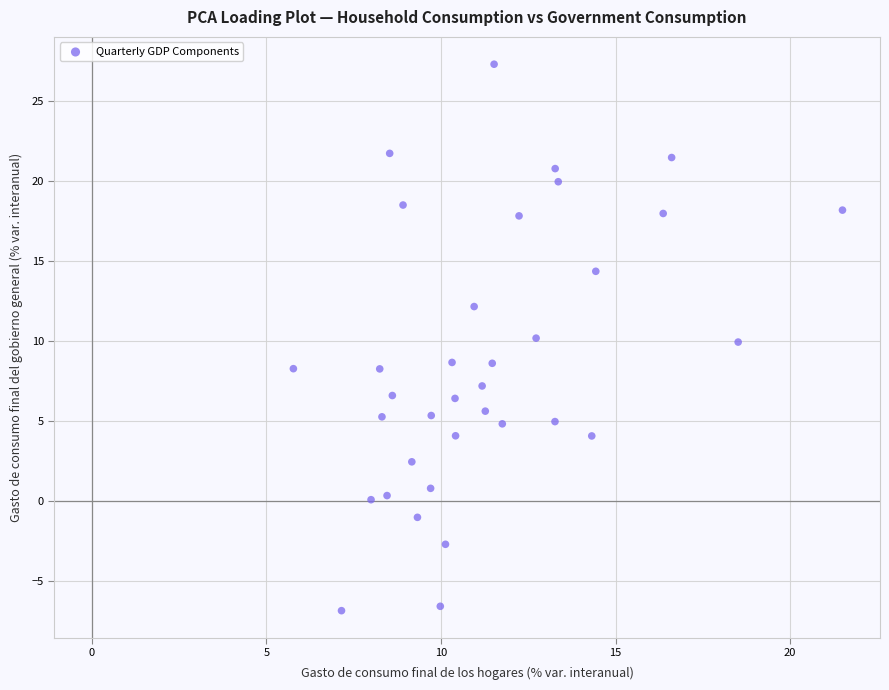

What is the range of X values (max minus min)?

15.7